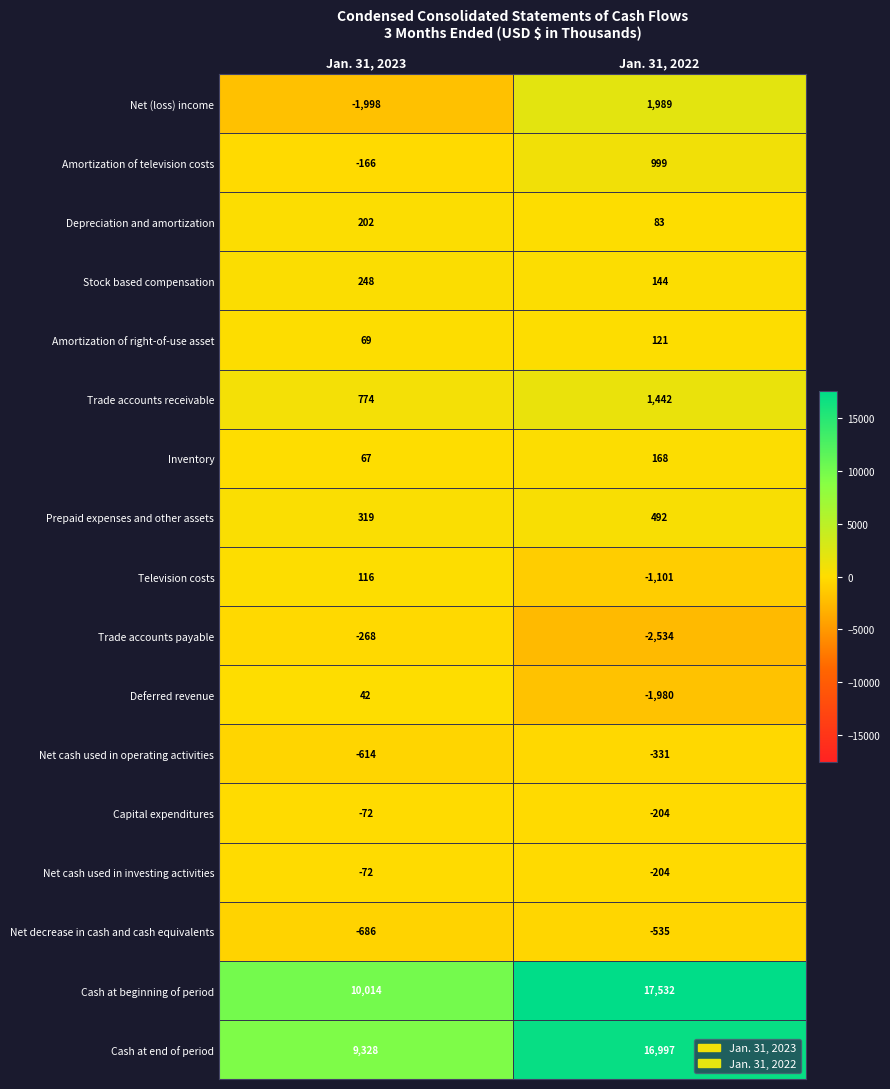

Which series has the largest total across all categories?

Cash at beginning of period